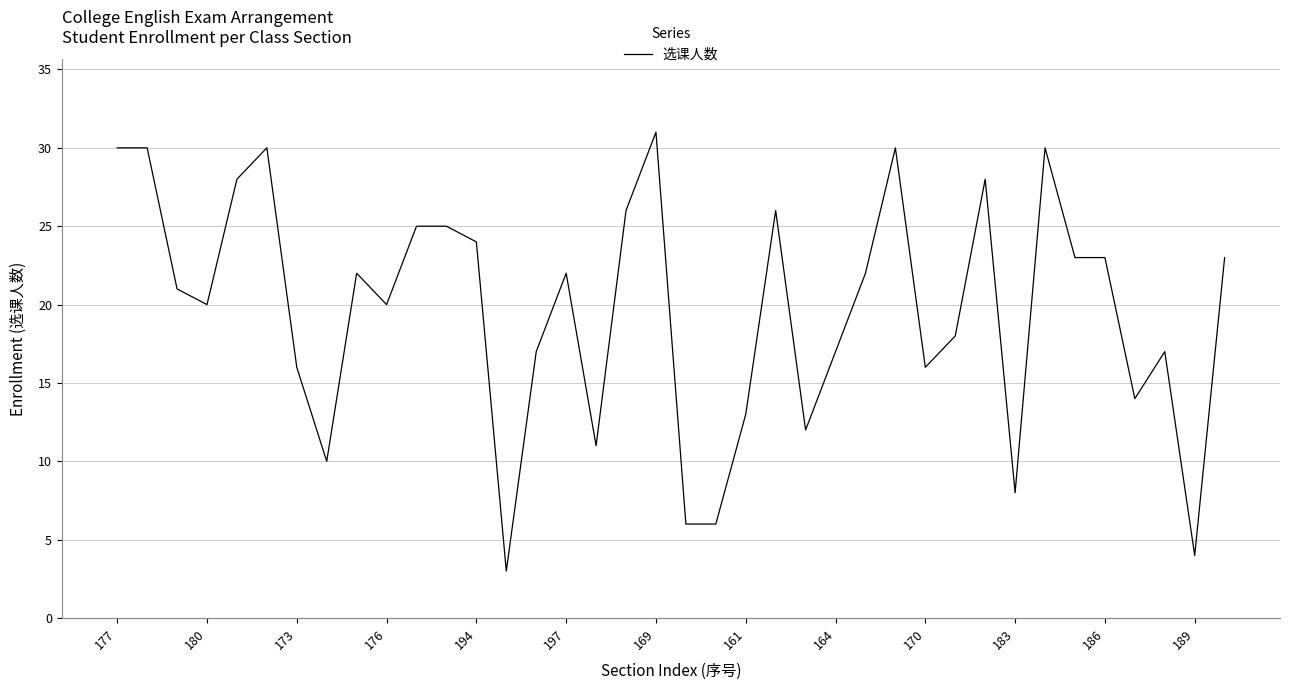

What is the greatest value displayed?

31